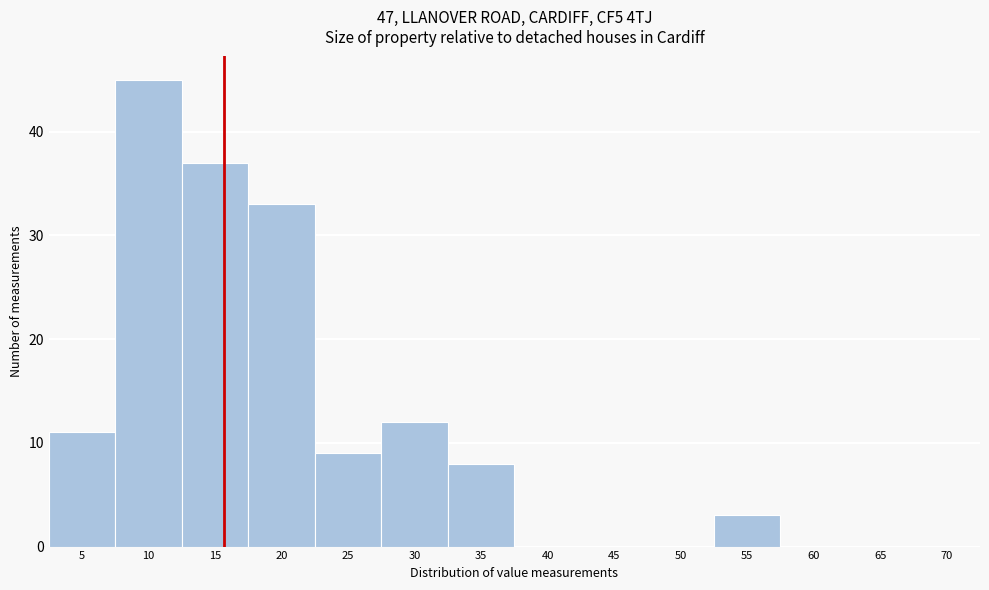

Reading left to right, extract all data points from this chart.

5=11	10=45	15=37	20=33	25=9	30=12	35=8	40=0	45=0	50=0	55=3	60=0	65=0	70=0